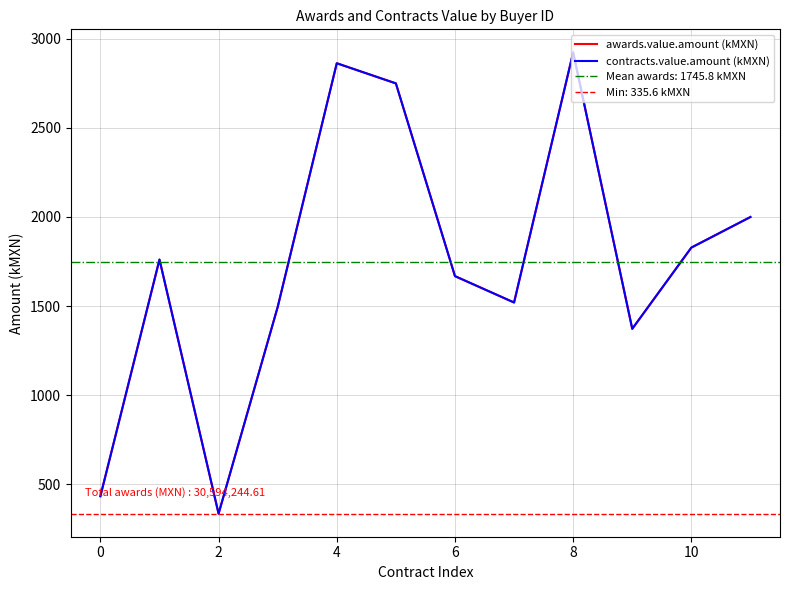

At which category does the chart reach its minimum across all series?

2